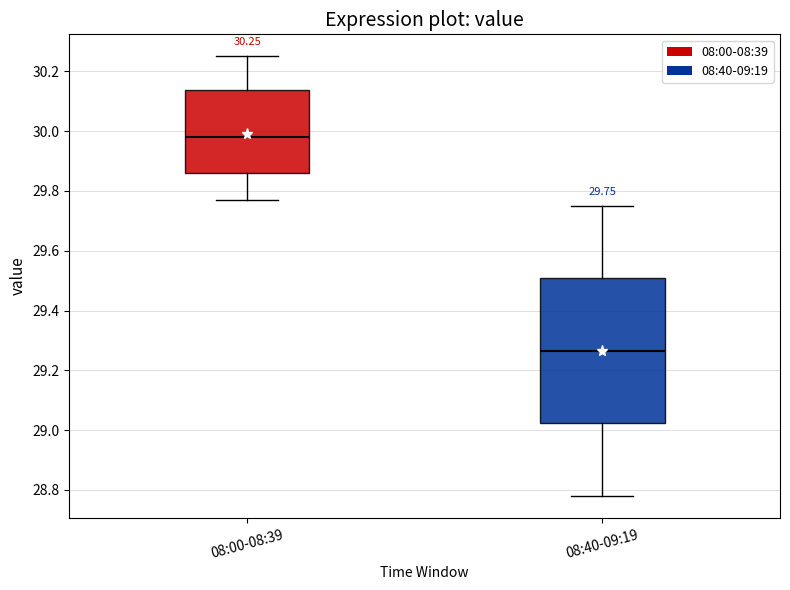

Which box has the lowest median line?

08:40-09:19